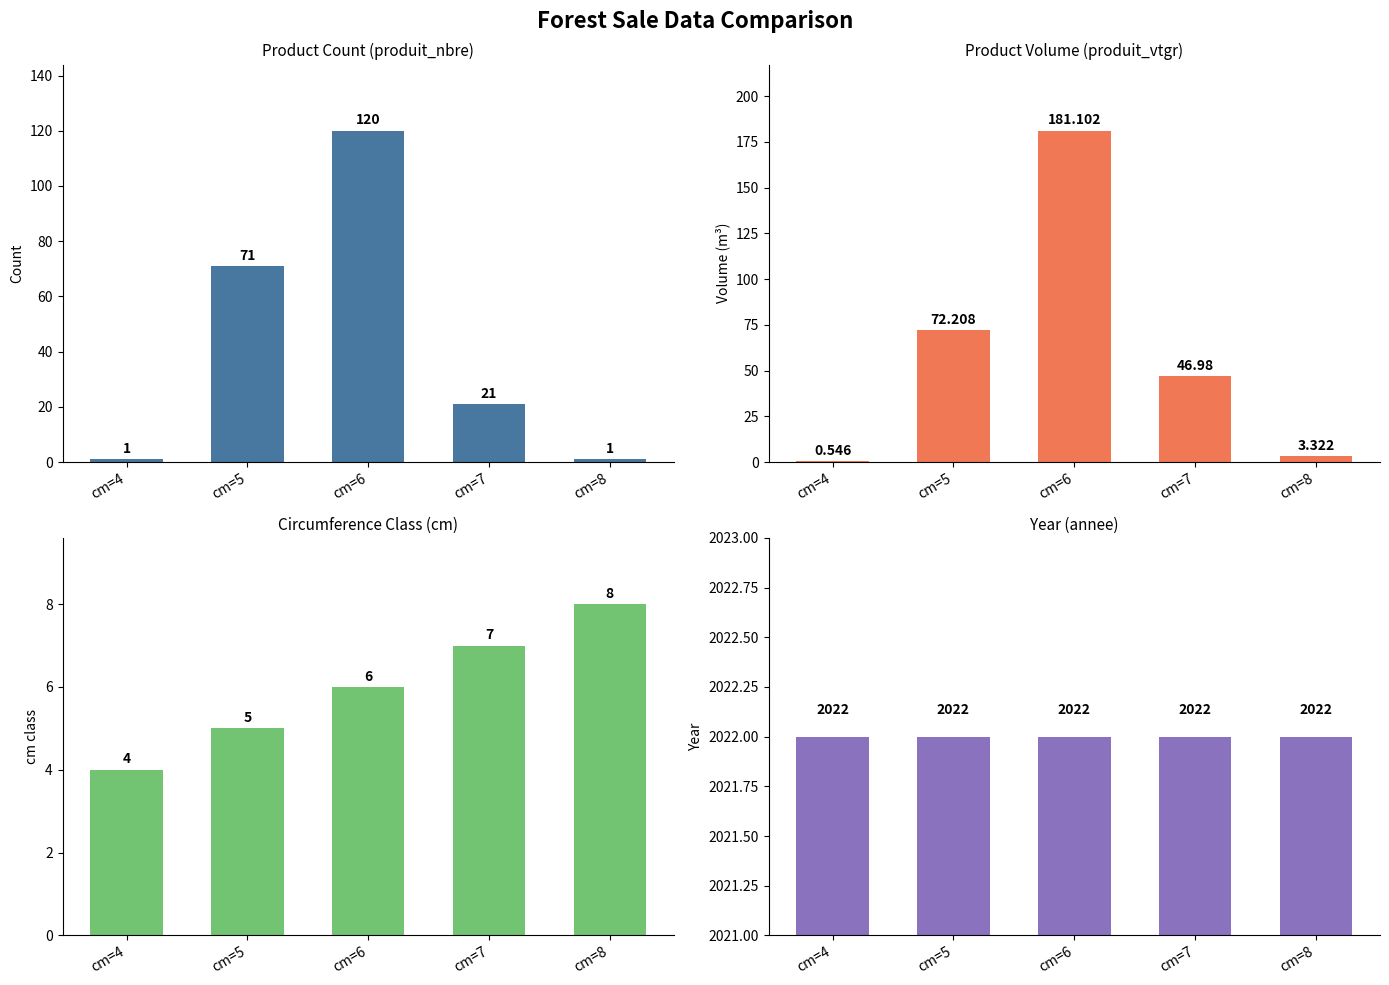

What is the sum of all produit_vtgr values?

304.2